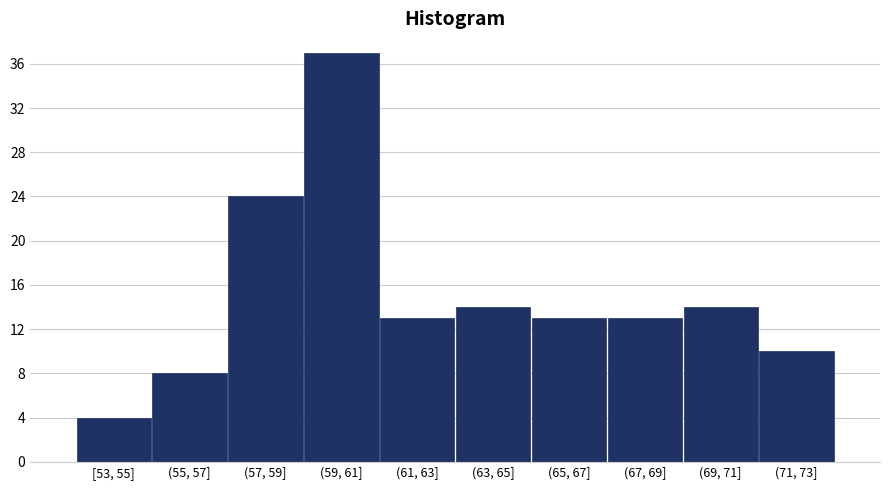

Reading right to left, list all the values displayed in this chart.

10	14	13	13	14	13	37	24	8	4